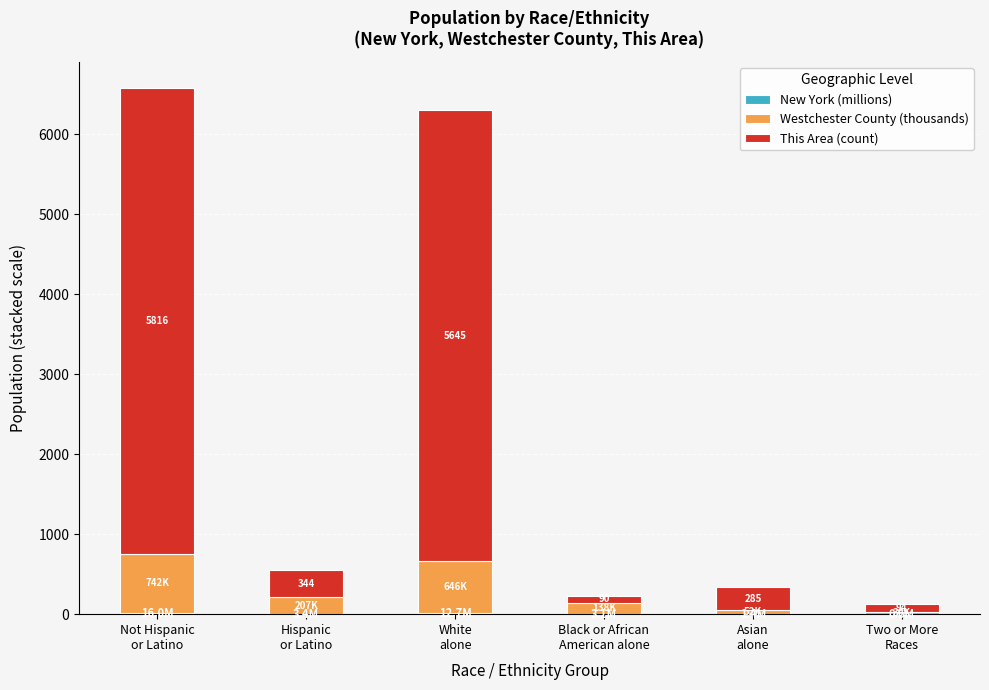

Count the number of categories in the chart.

6